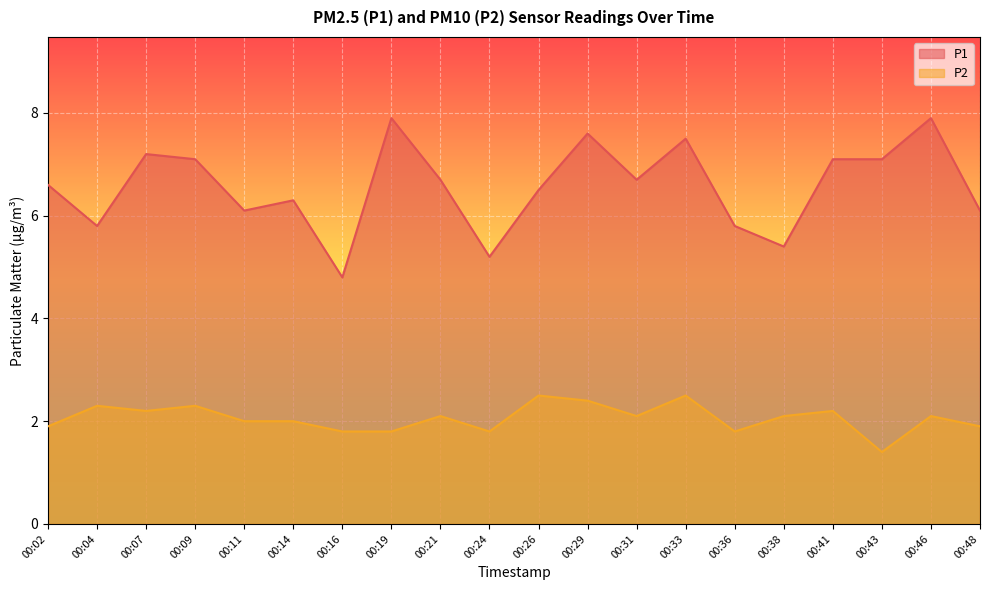

How many values in the P1 series are below 6?

5